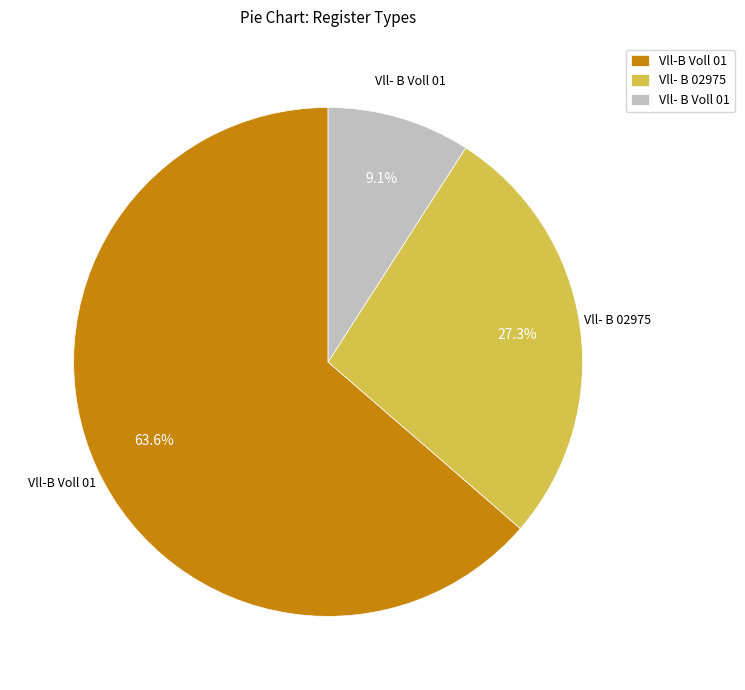

Do Vll- B 02975 and Vll-B Voll 01 together represent more than half of the pie?

Yes